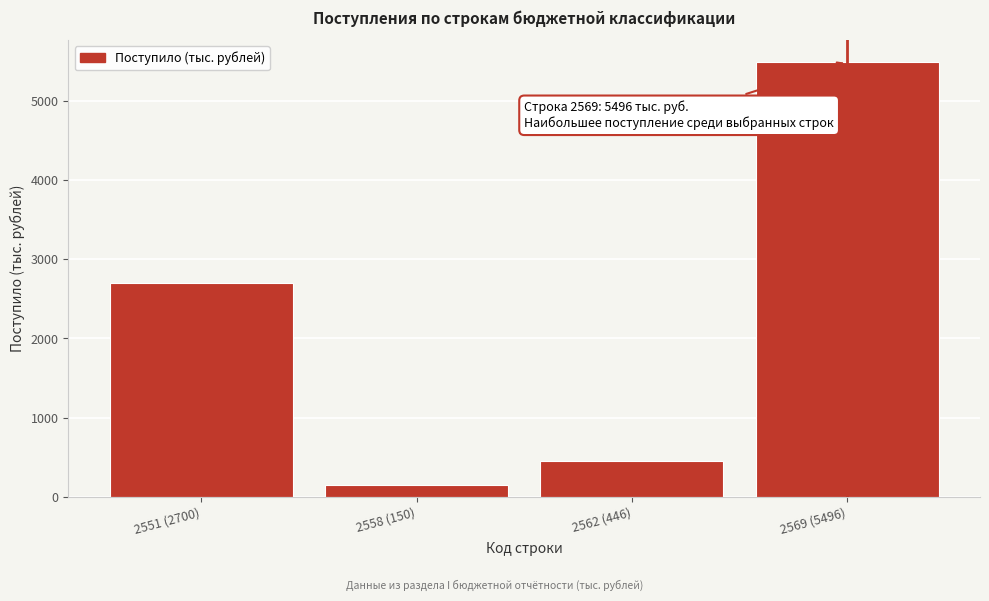

Reading left to right, what are all the values shown in this chart?

2551 (2700)=2700	2558 (150)=150	2562 (446)=446	2569 (5496)=5496